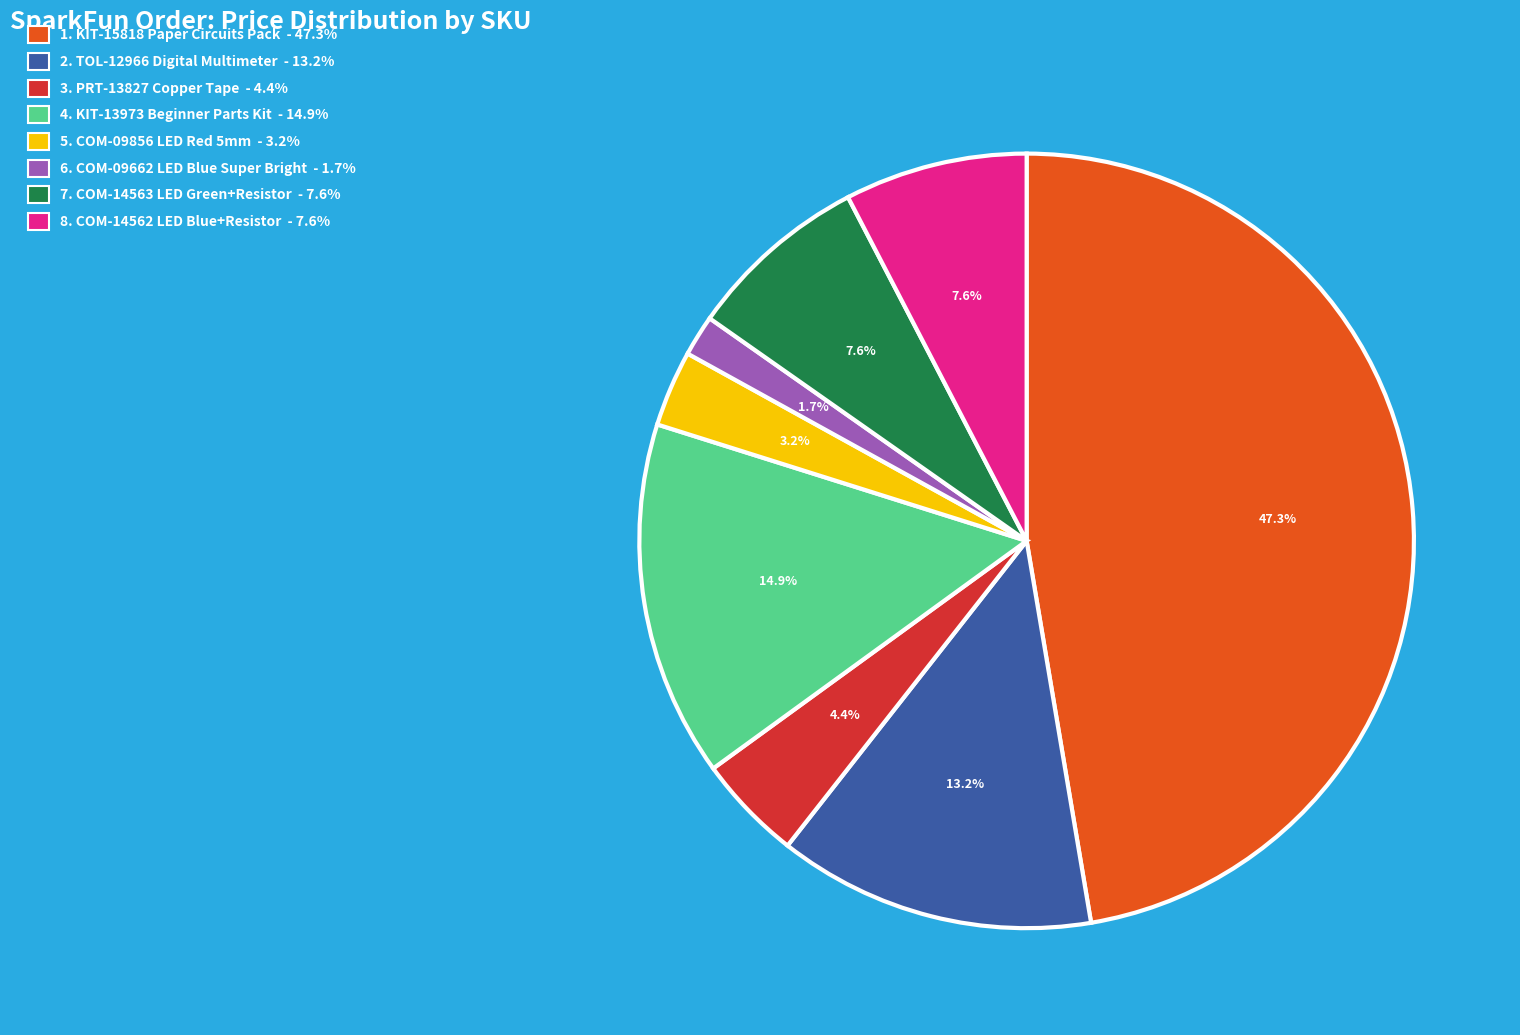

Is there any slice that represents more than half of the pie?

No